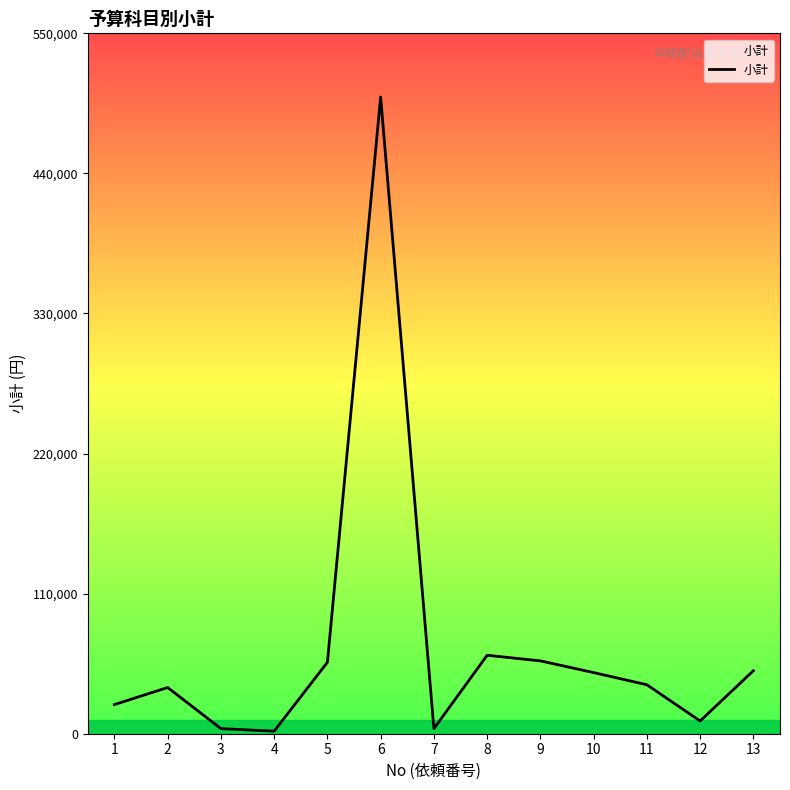

Does the chart display data point markers on the line(s)?

No